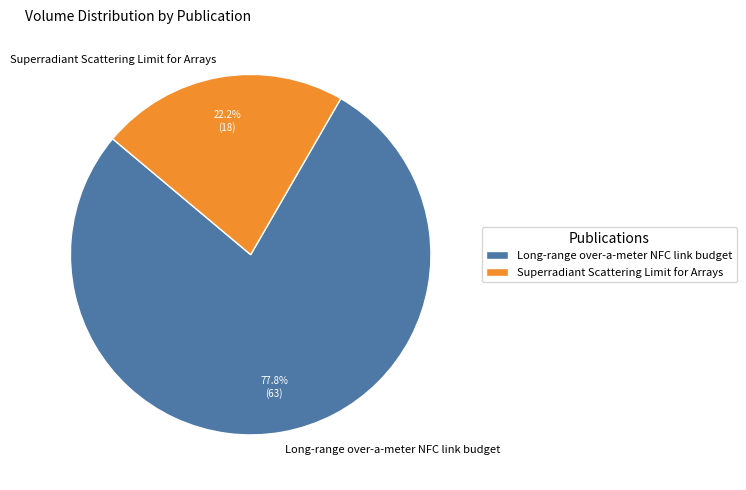

Approximately how many times larger is the value at Long-range over-a-meter NFC link budget compared to Superradiant Scattering Limit for Arrays?

3.5